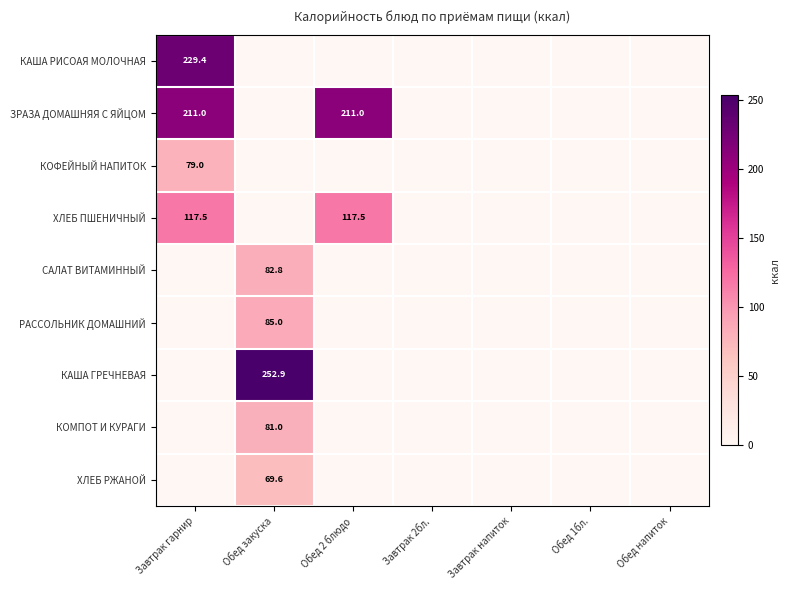

Where is РАССОЛЬНИК ДОМАШНИЙ nearest to the value 42?

Завтрак гарнир